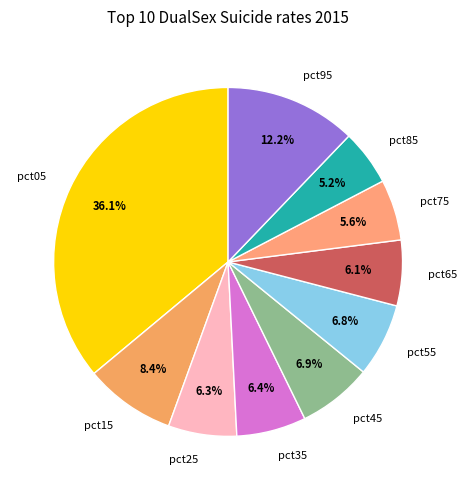

What percentage is the pct65 slice, to the nearest percent?

6%